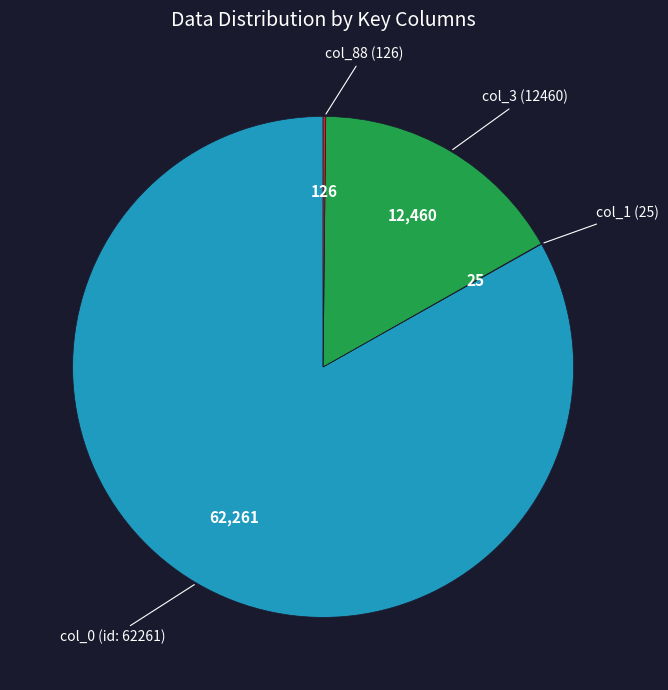

Is there a majority slice in this chart?

Yes